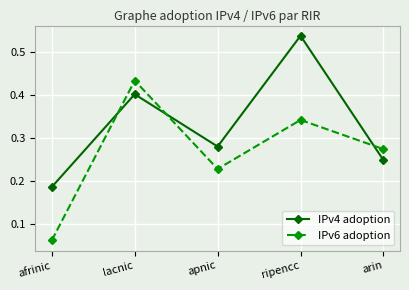

Which series has the largest total across all categories?

IPv4 adoption